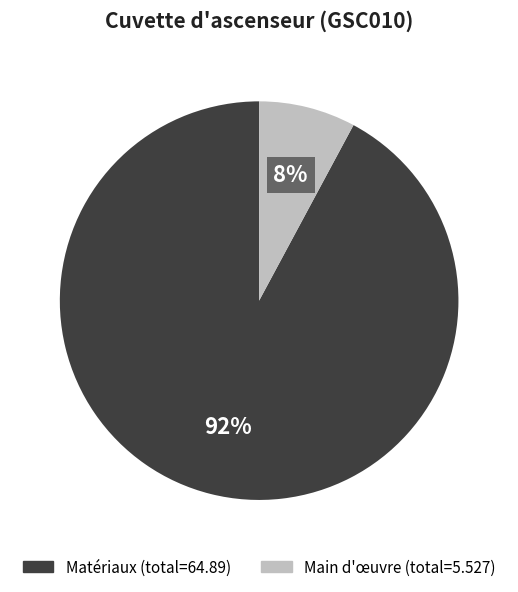

Does any single category account for the majority?

Yes